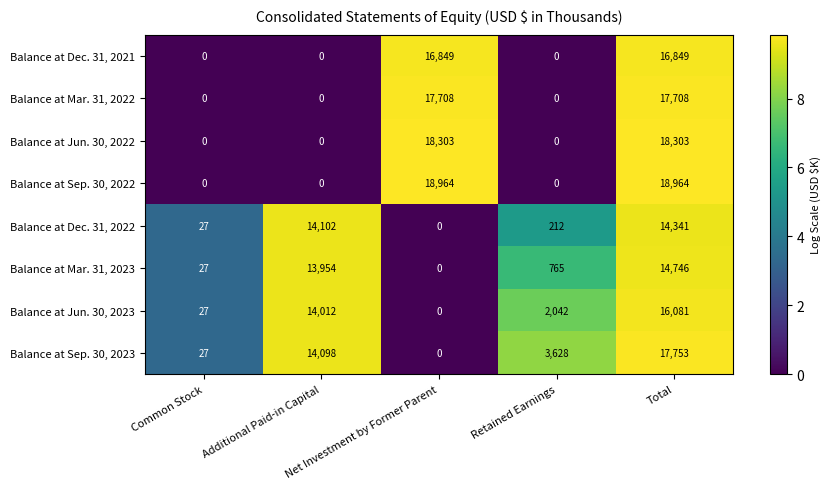

Which series has the largest range (max minus min)?

Balance at Sep. 30, 2022